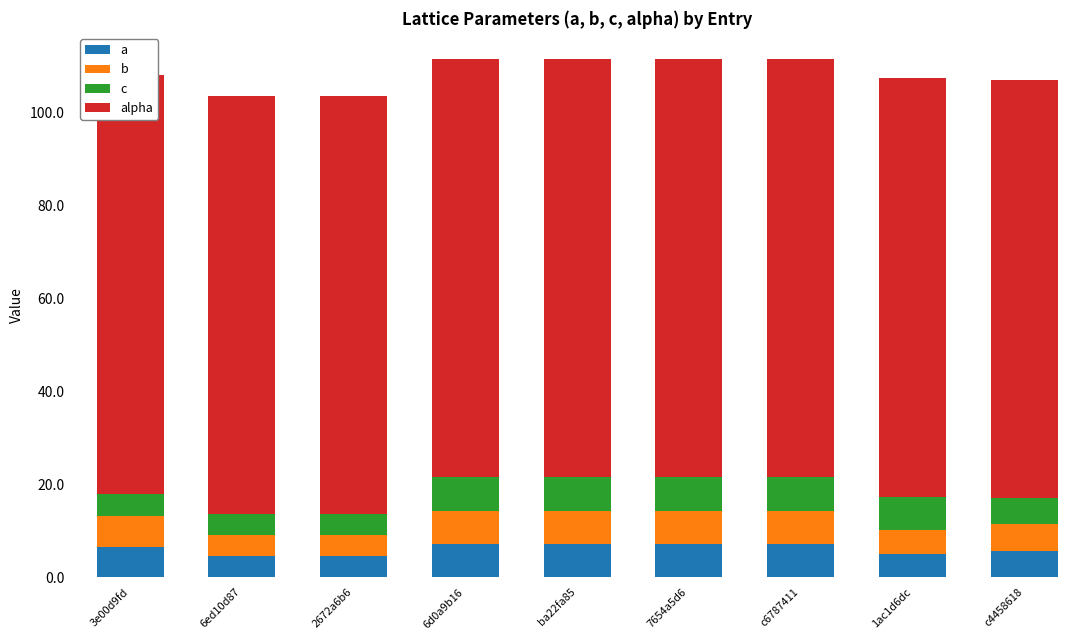

Which series changed the most between 3e00d9fd and c4458618?

a